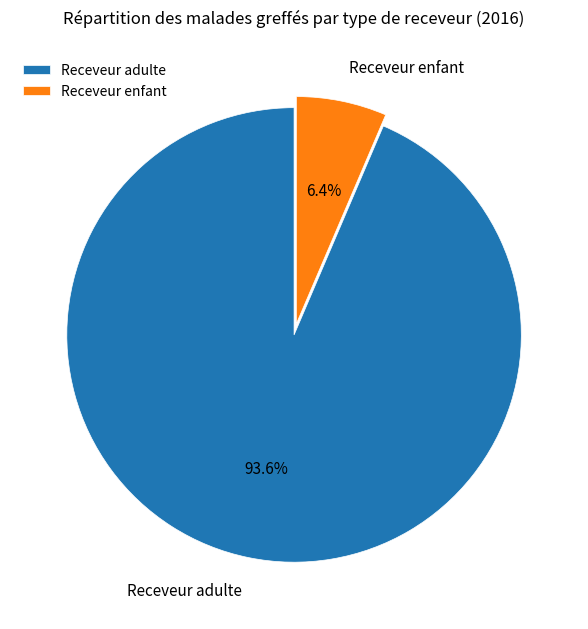

To the nearest percent, what percentage of the pie is Receveur adulte?

94%